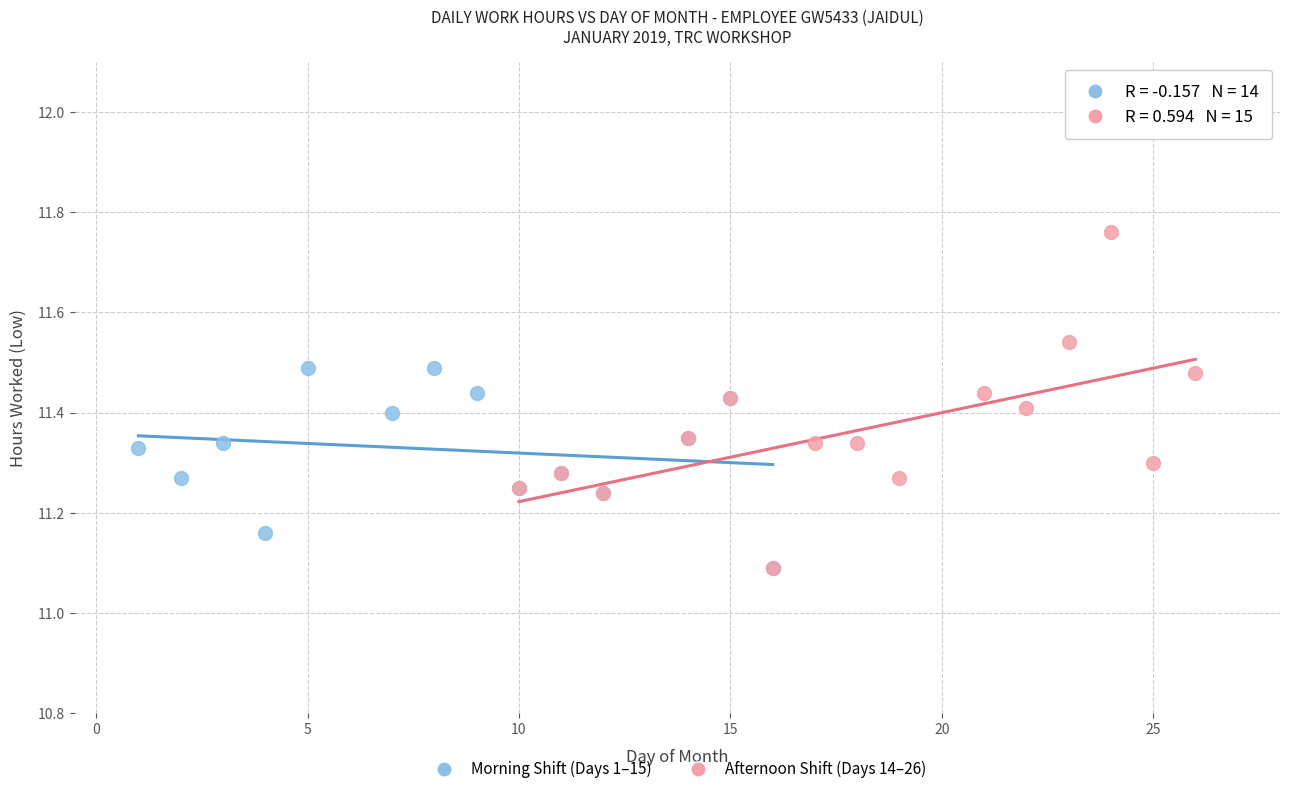

Which series contains the highest Y value?

Afternoon Shift (Days 14–26)